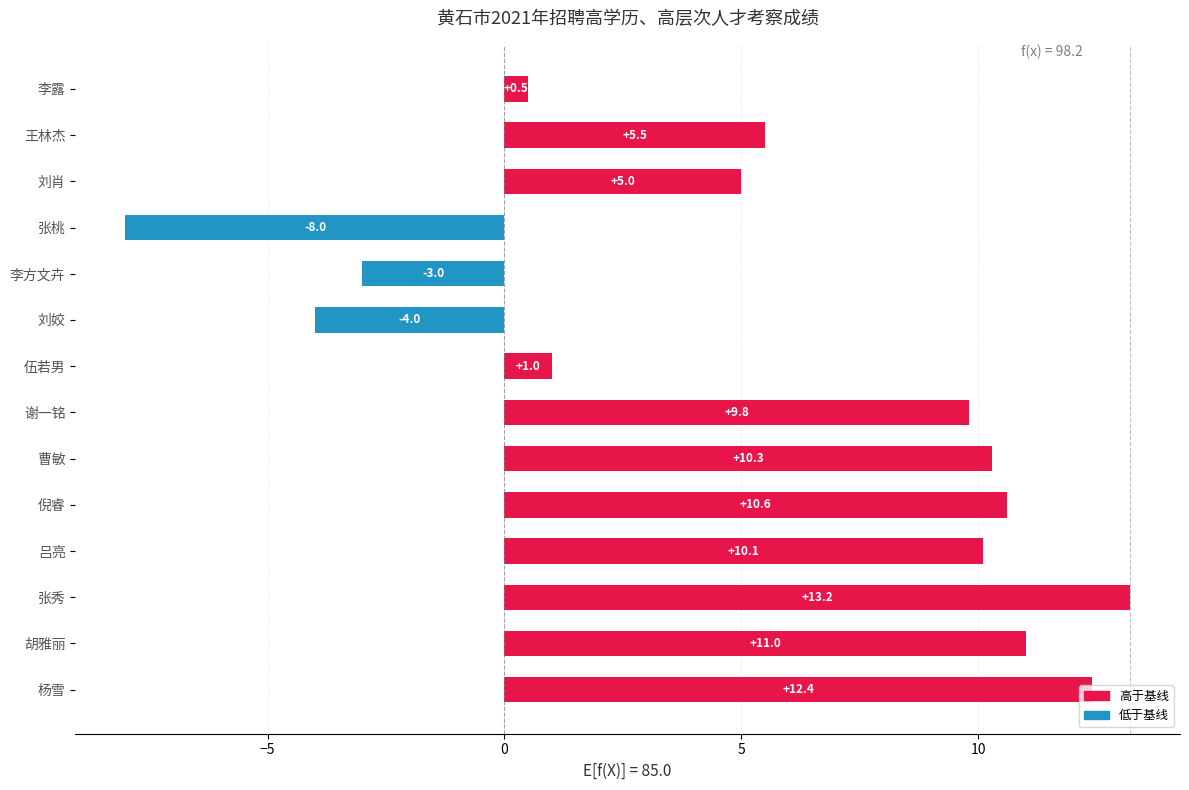

Rank the categories by value from lowest to highest.

张桃, 刘姣, 李方文卉, 李露, 伍若男, 刘肖, 王林杰, 谢一铭, 吕亮, 曹敏, 倪睿, 胡雅丽, 杨雪, 张秀